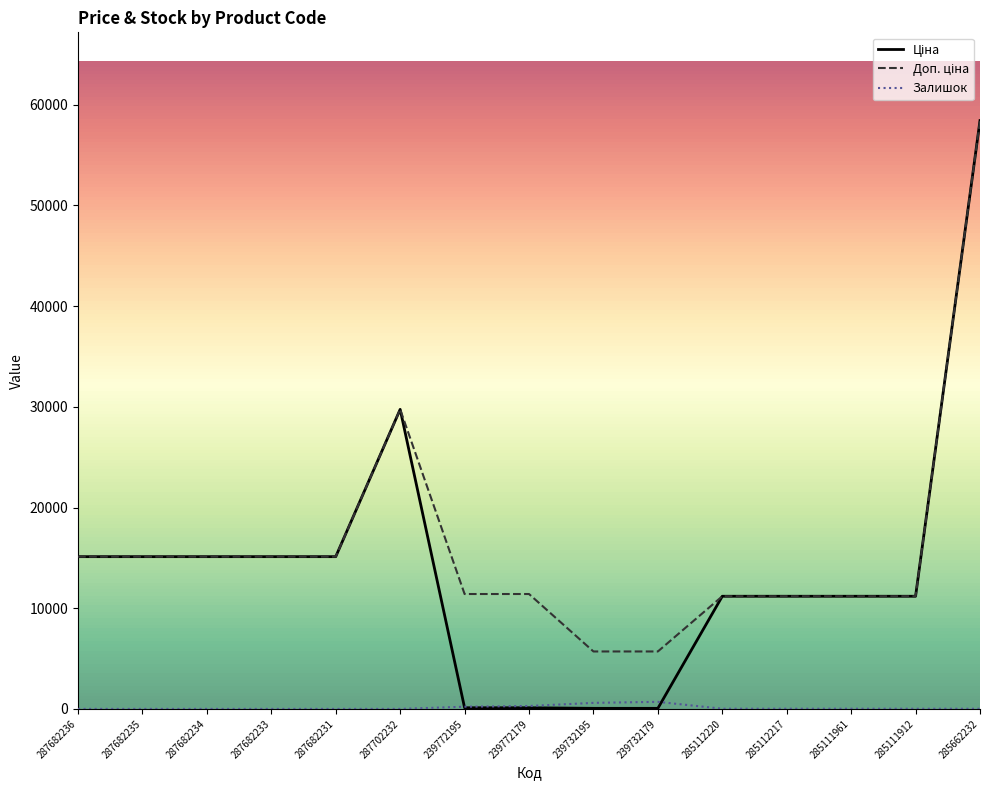

What is the maximum value shown in the chart?

58426.5